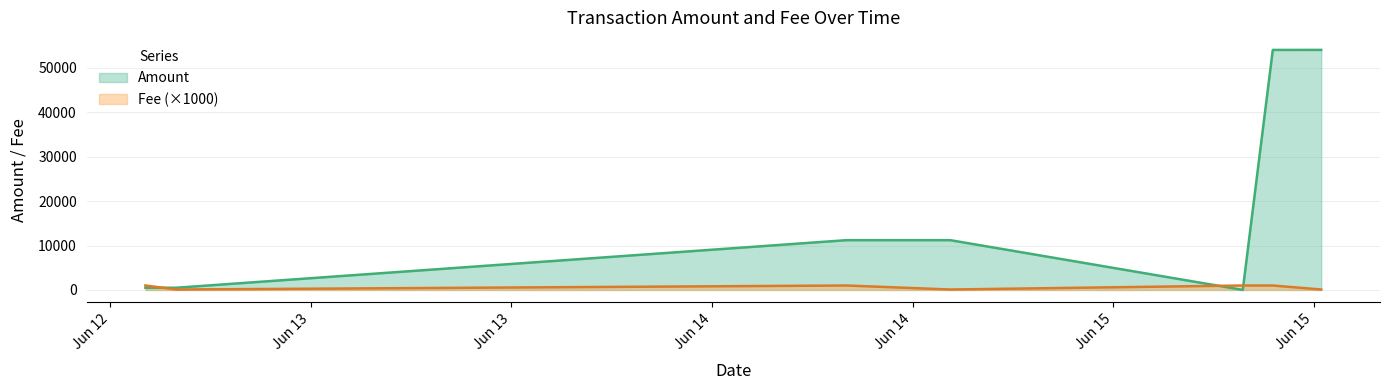

At which label does Amount reach its minimum?

2019-06-15 07:45:03